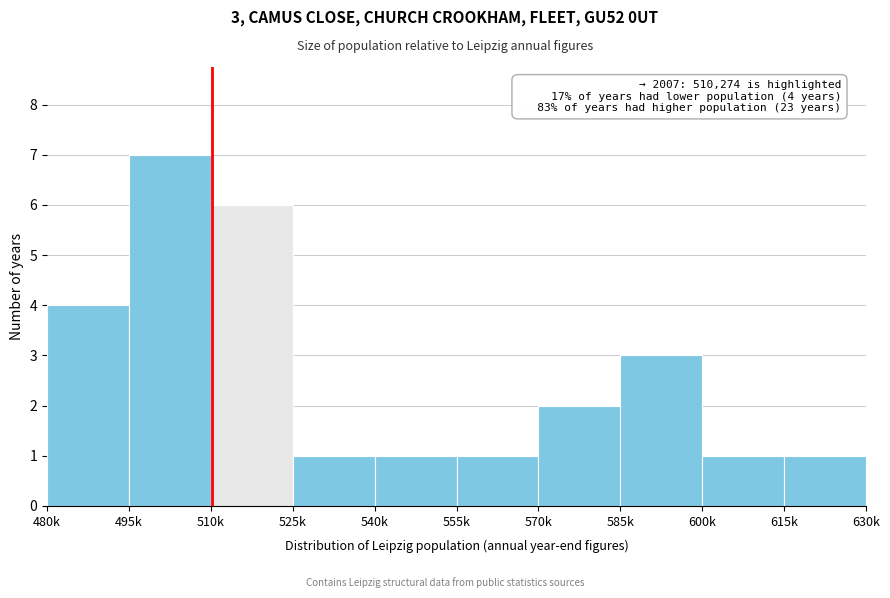

Reading left to right, list all the values displayed in this chart.

4	7	6	1	1	1	2	3	1	1